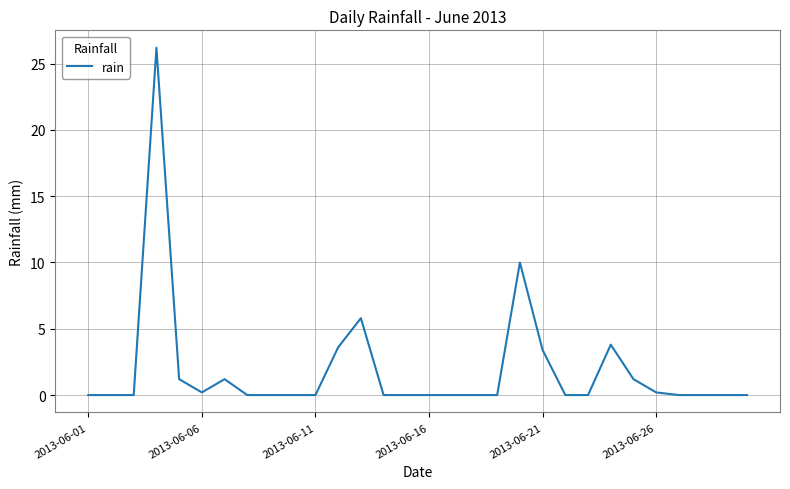

What is the difference between the maximum and minimum values?

26.2